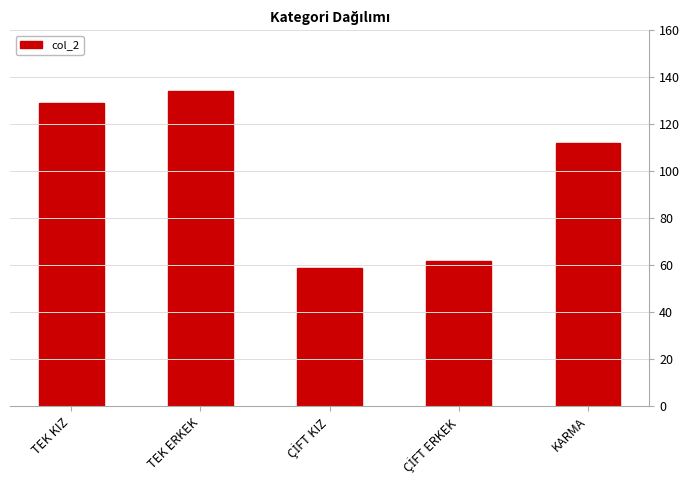

Reading left to right, what are all the values shown in this chart?

129	134	59	62	112